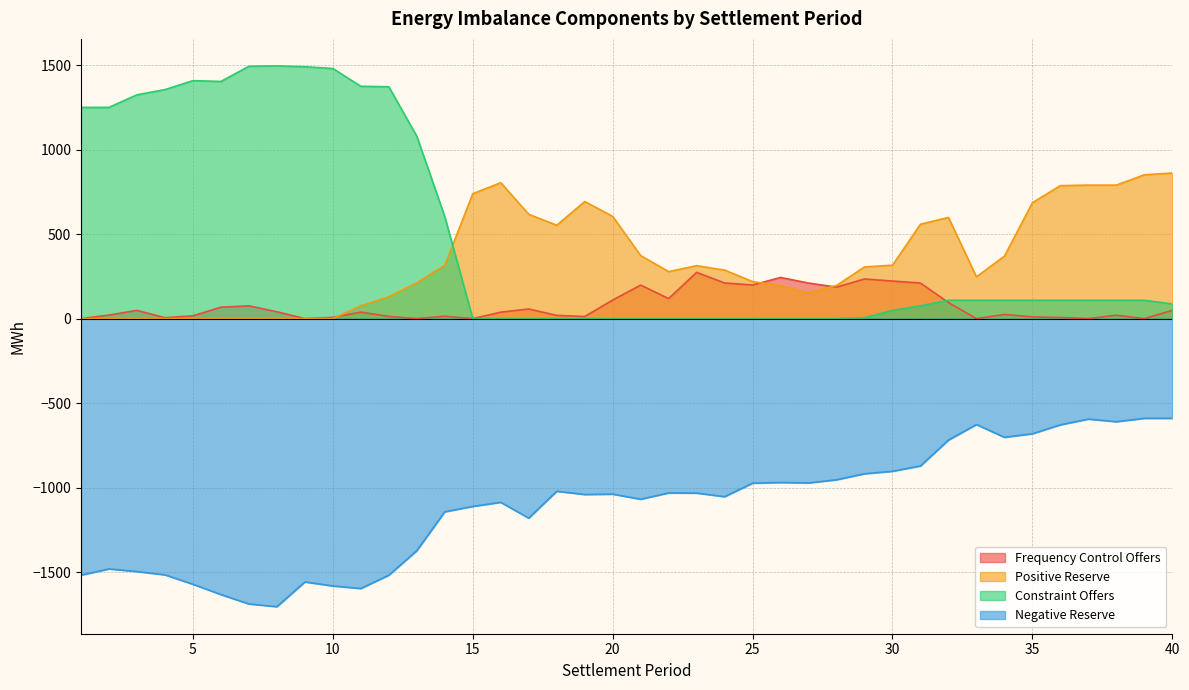

How many lines are shown in the chart?

4